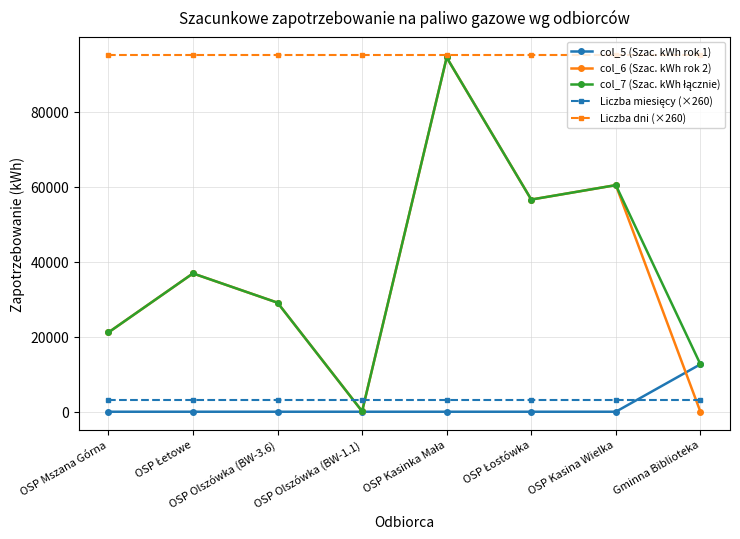

Which series has the widest spread of values?

col_6 (Szac. kWh rok 2)